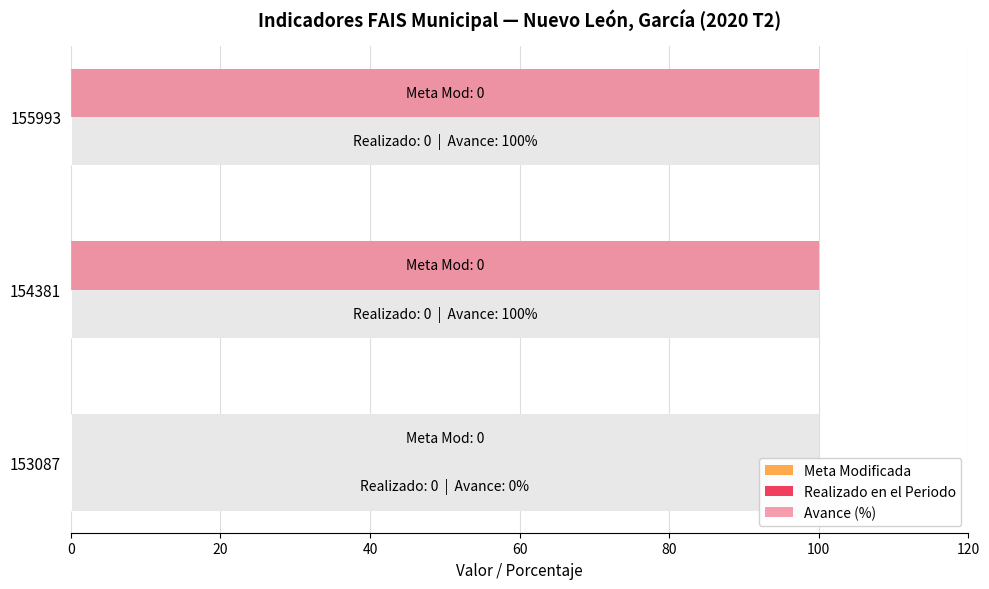

Which series changed the most between 0 and 20?

Avance (%)